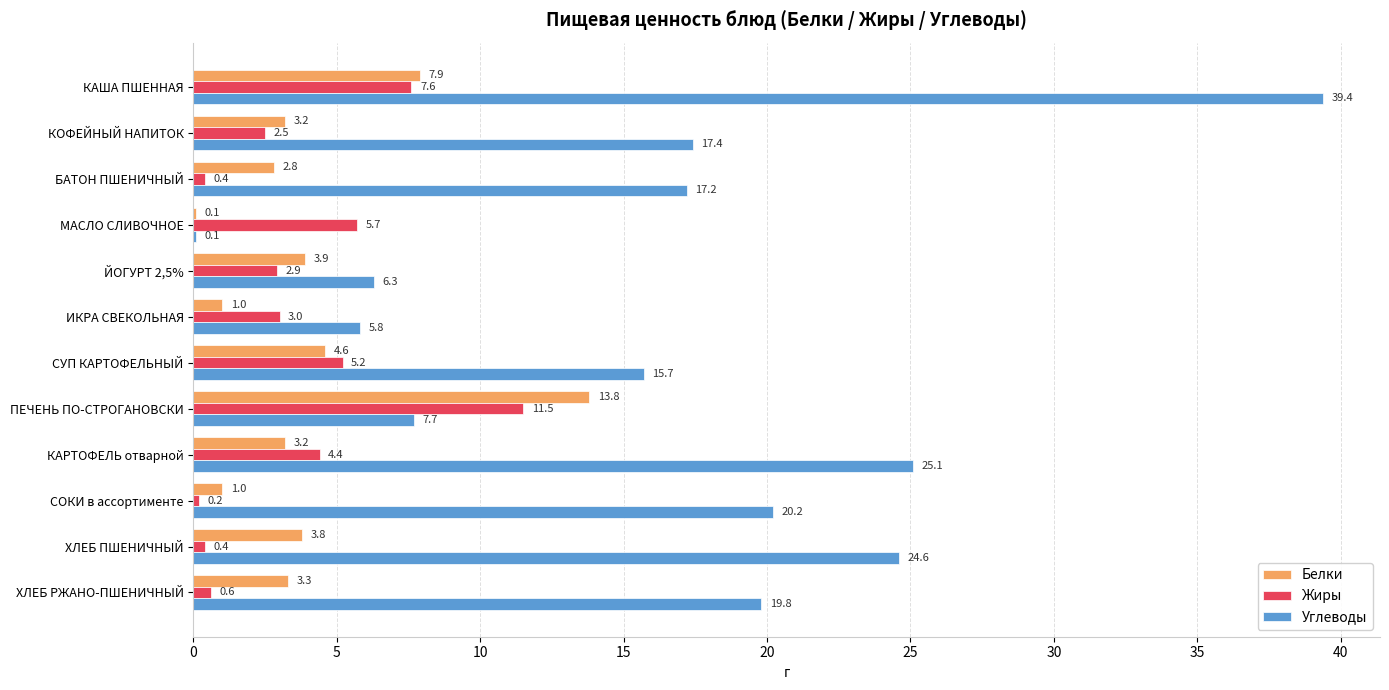

At which category is the sum across all series the highest?

КАША ПШЕННАЯ